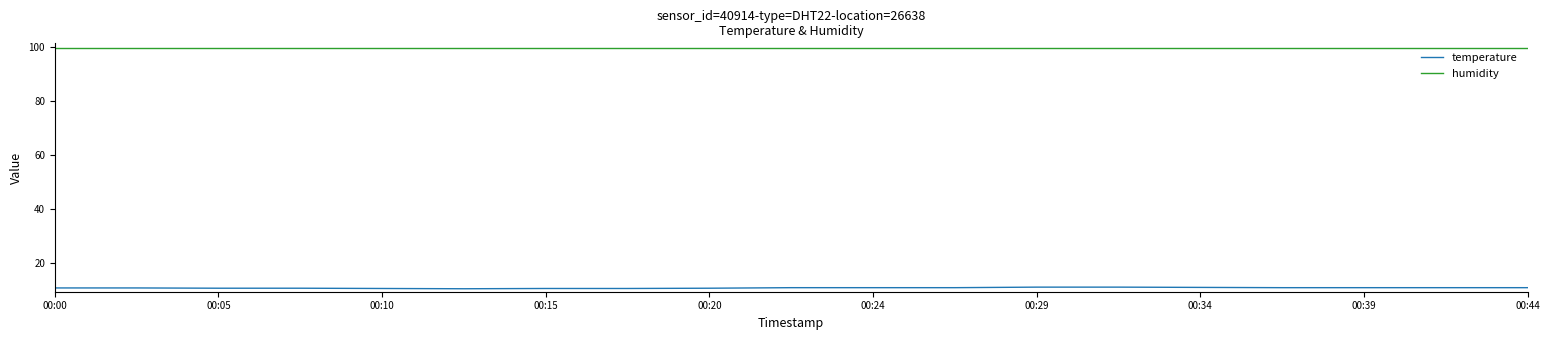

True or false: humidity and temperature intersect in this chart.

False